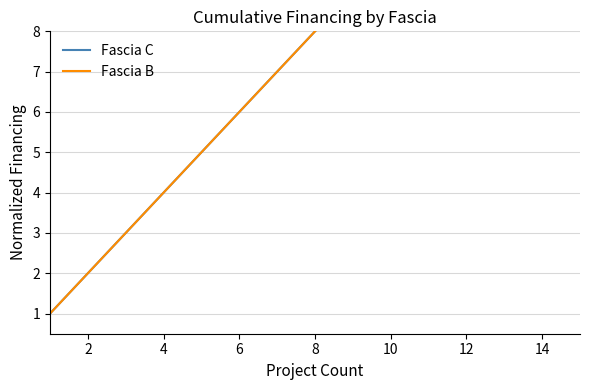

List the series in order of their peak value, highest first.

Fascia C, Fascia B